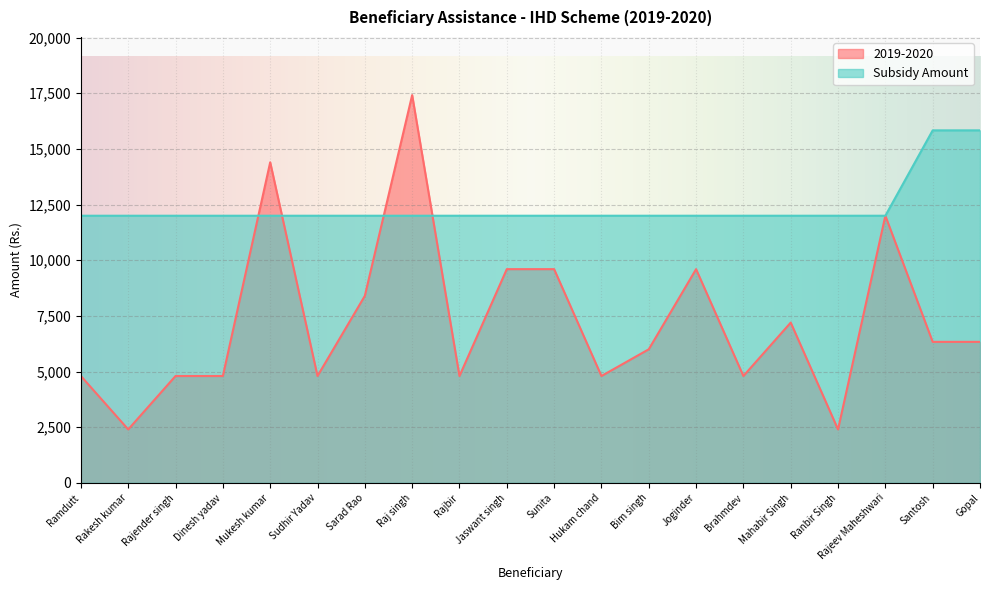

Which series has the largest total across all categories?

Subsidy Amount